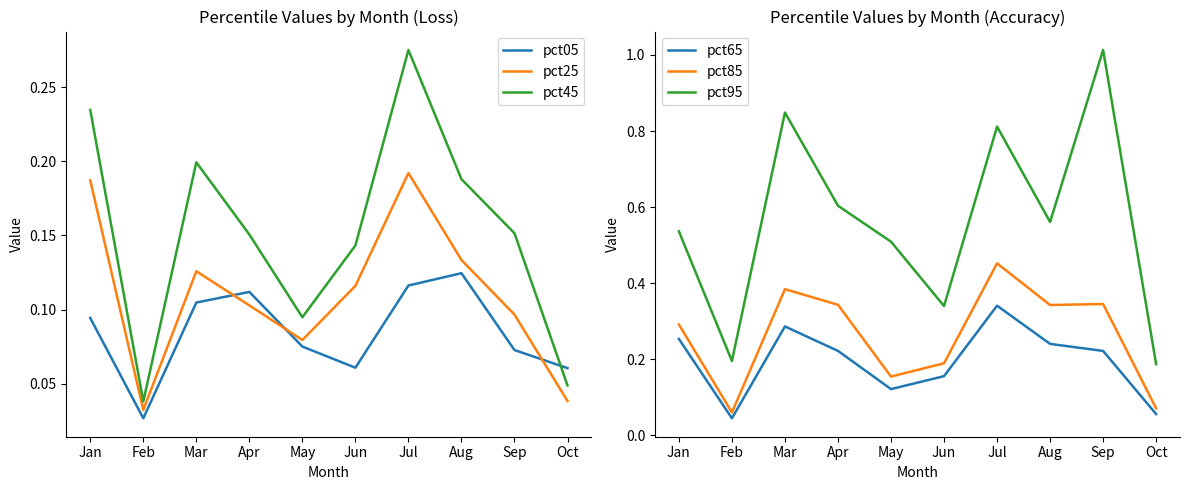

At which label does pct95 reach its peak?

Sep